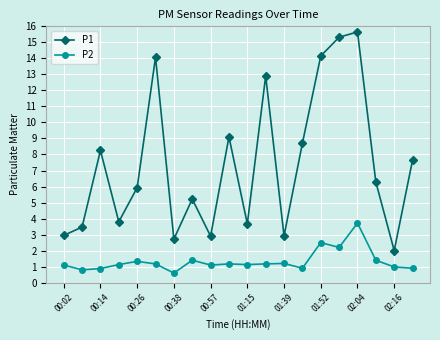

Rank the series by their maximum value, from lowest to highest.

P2, P1